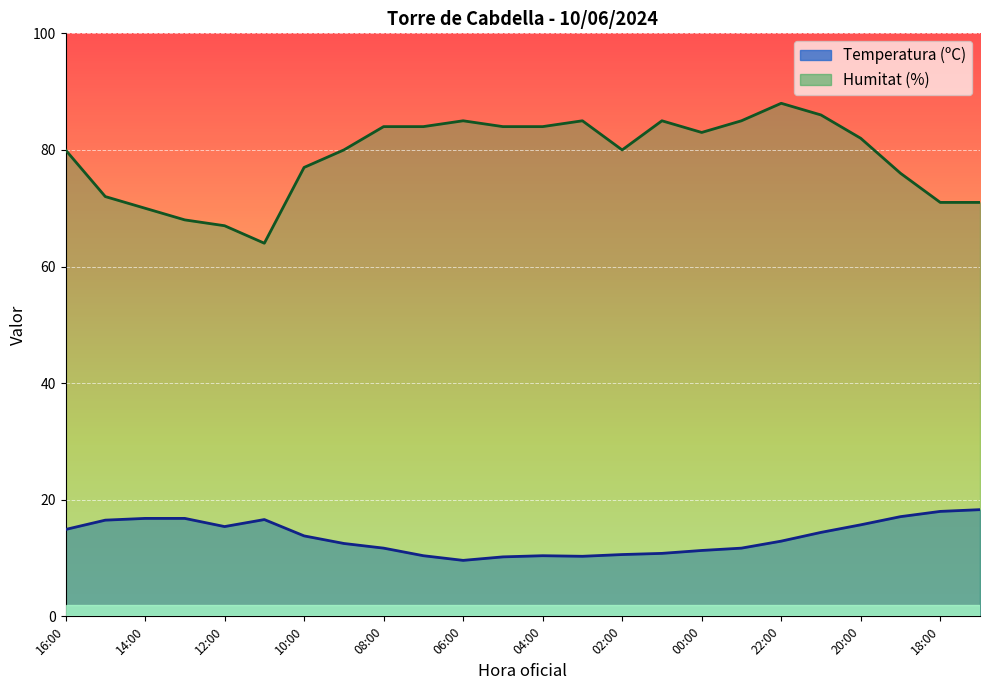

Is it true that Temperatura (ºC) equals 17.1 at 19:00?

True